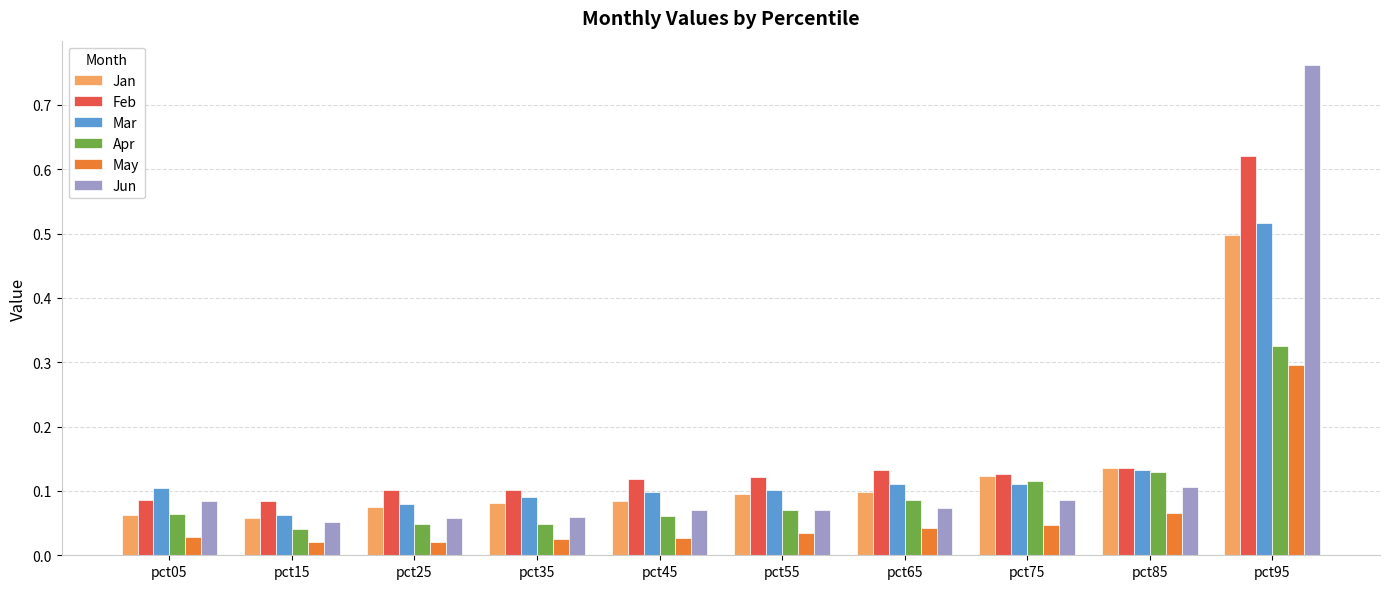

What is the sum of all Jan values?

1.3